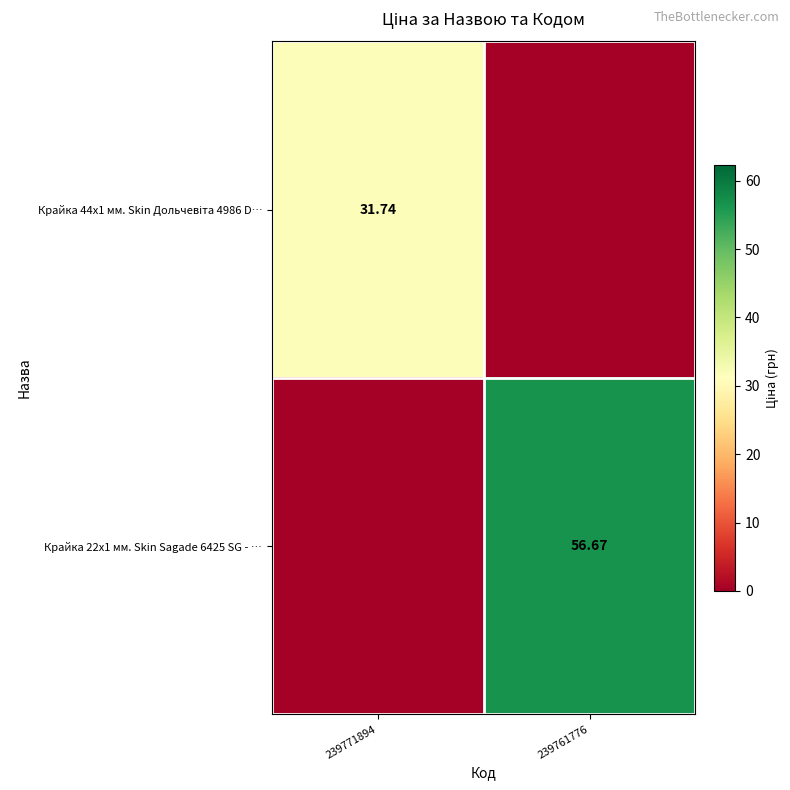

What is the sum of all Крайка 44x1 мм. Skin Дольчевіта 4986 D… values?

31.7